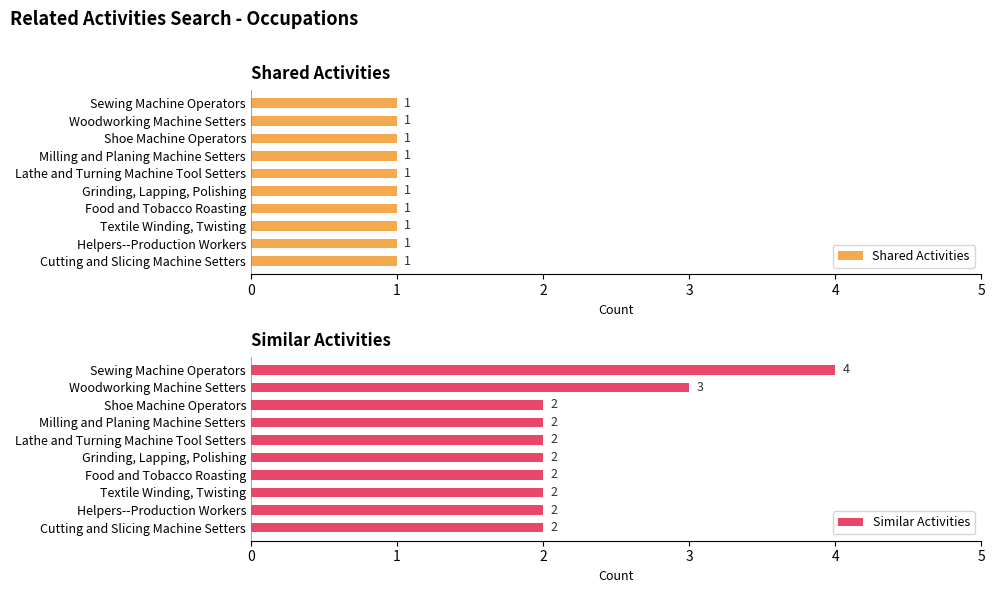

Is it true that Similar Activities equals 1 at Shoe Machine Operators?

False